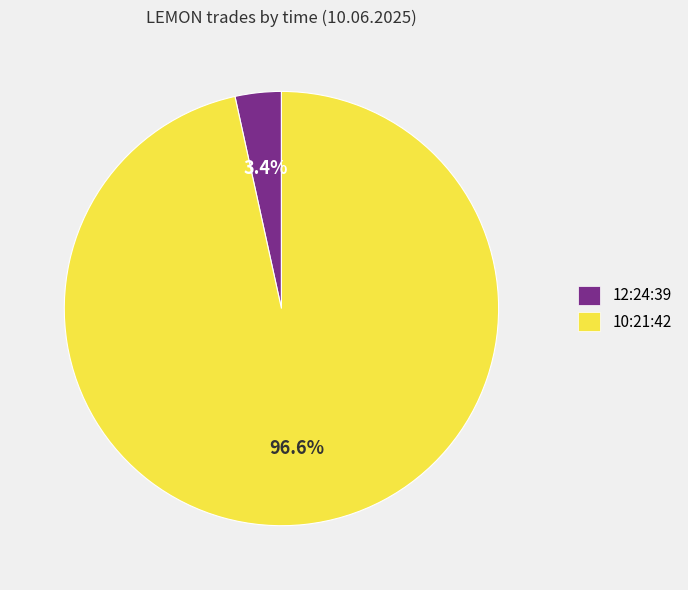

To the nearest percent, what is the difference between the 10:21:42 and 12:24:39 slice percentages?

93%